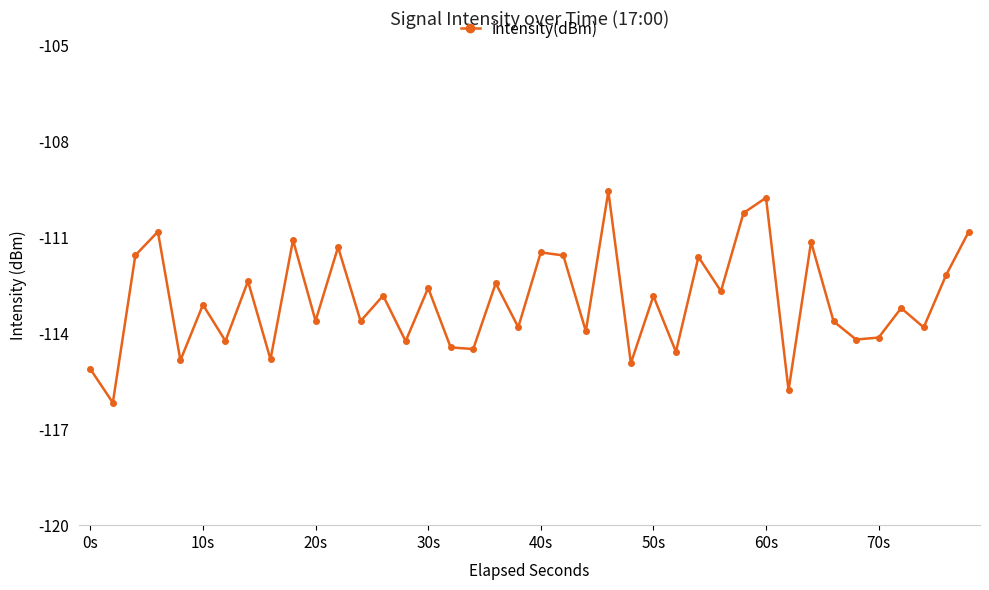

What is the difference between the maximum and minimum values?

6.6